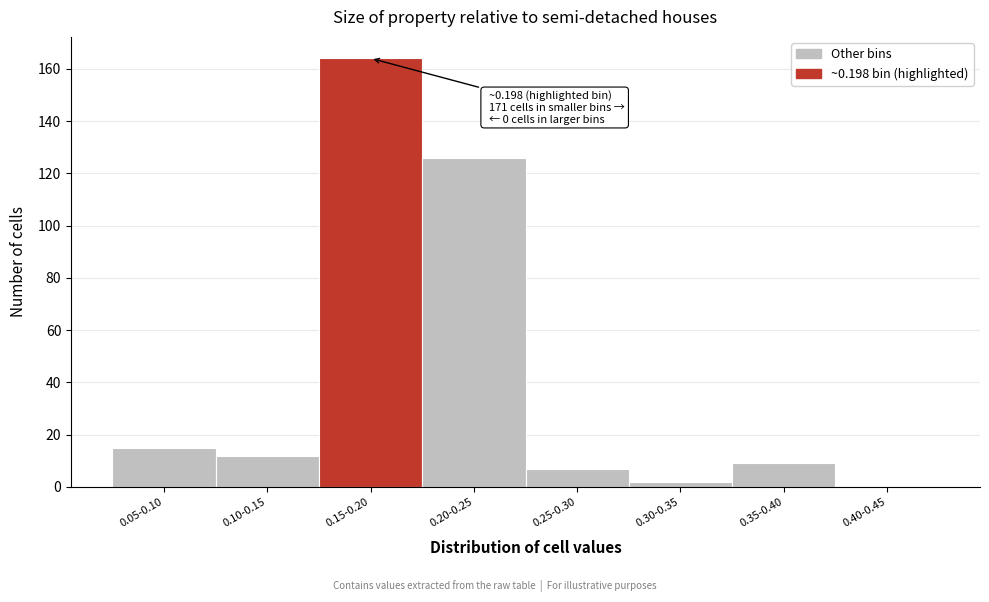

Reading left to right, extract all data points from this chart.

0.05-0.10=15	0.10-0.15=12	0.15-0.20=164	0.20-0.25=126	0.25-0.30=7	0.30-0.35=2	0.35-0.40=9	0.40-0.45=0